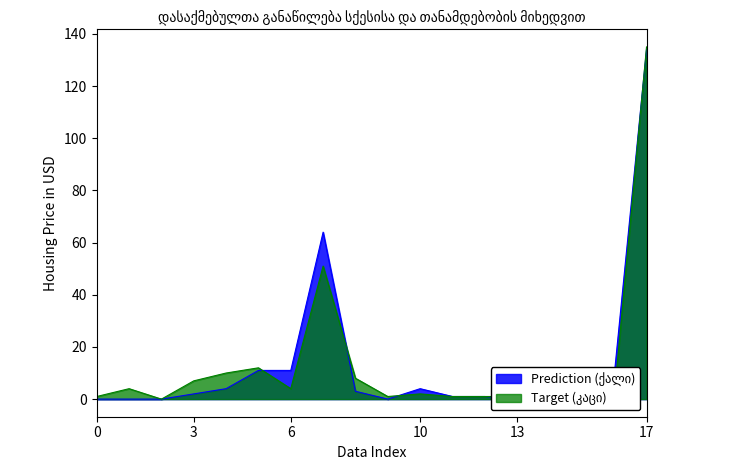

After their last crossing, which series has the higher values: კაცი or ქალი?

კაცი